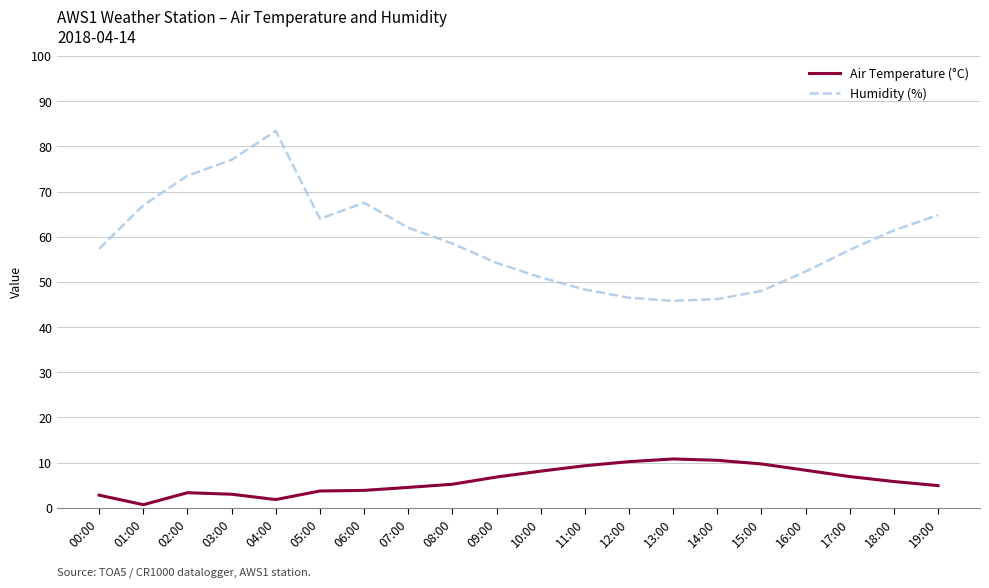

True or false: Air Temperature (°C) and Humidity (%) intersect in this chart.

False